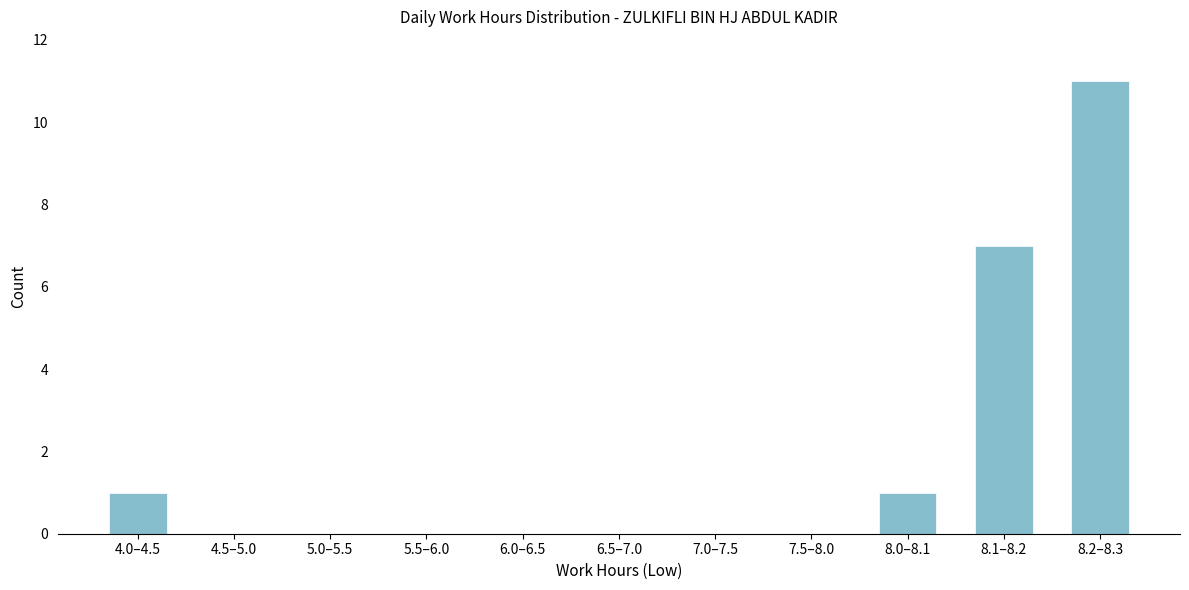

Reading left to right, transcribe all the data shown in this chart.

4.0–4.5=1	4.5–5.0=0	5.0–5.5=0	5.5–6.0=0	6.0–6.5=0	6.5–7.0=0	7.0–7.5=0	7.5–8.0=0	8.0–8.1=1	8.1–8.2=7	8.2–8.3=11